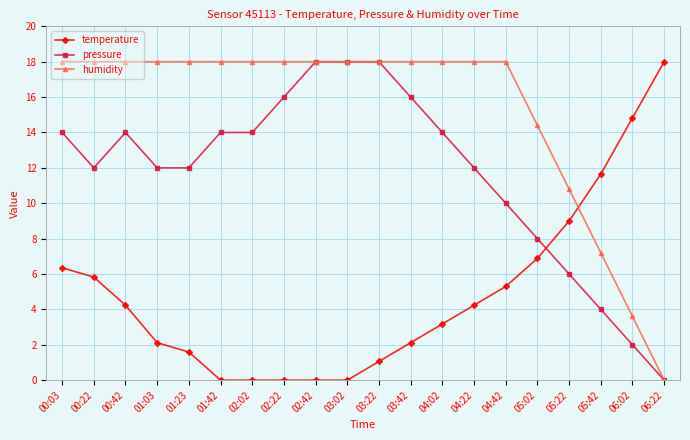

How many times do temperature and humidity cross each other?

1